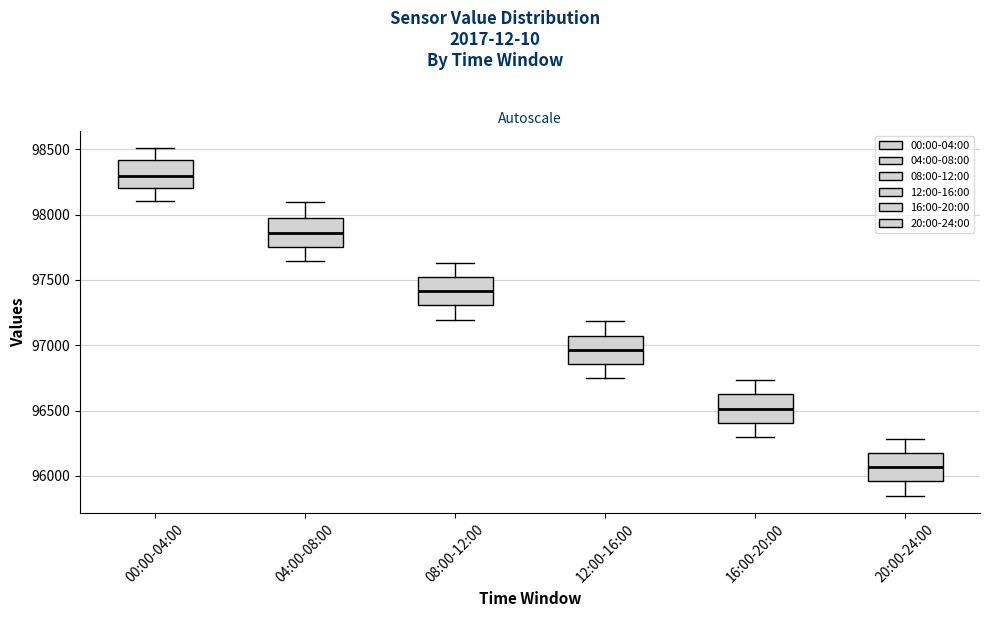

Which box's median line is the highest?

00:00-04:00